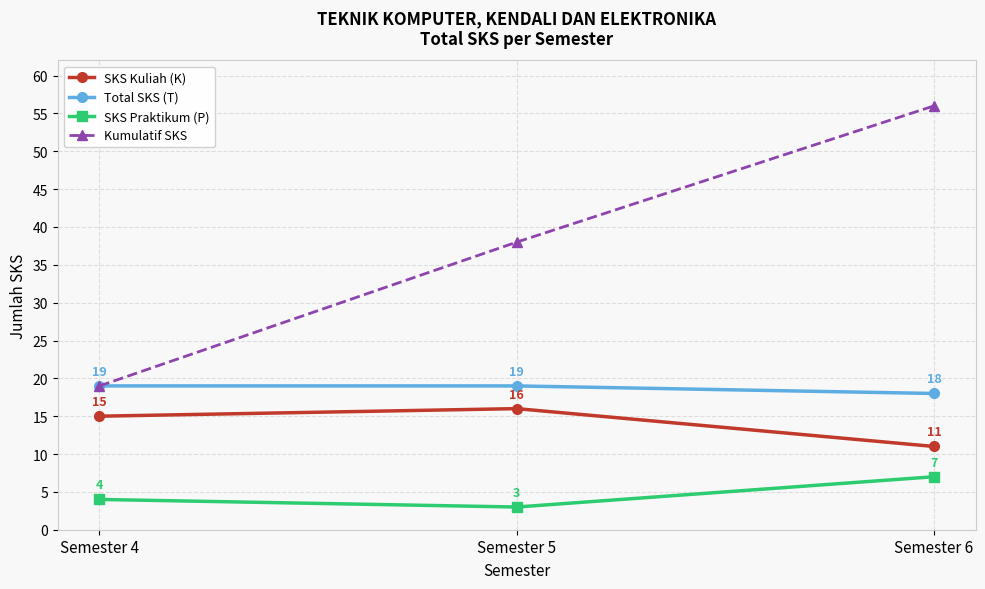

At how many categories does at least one series exceed 44?

1